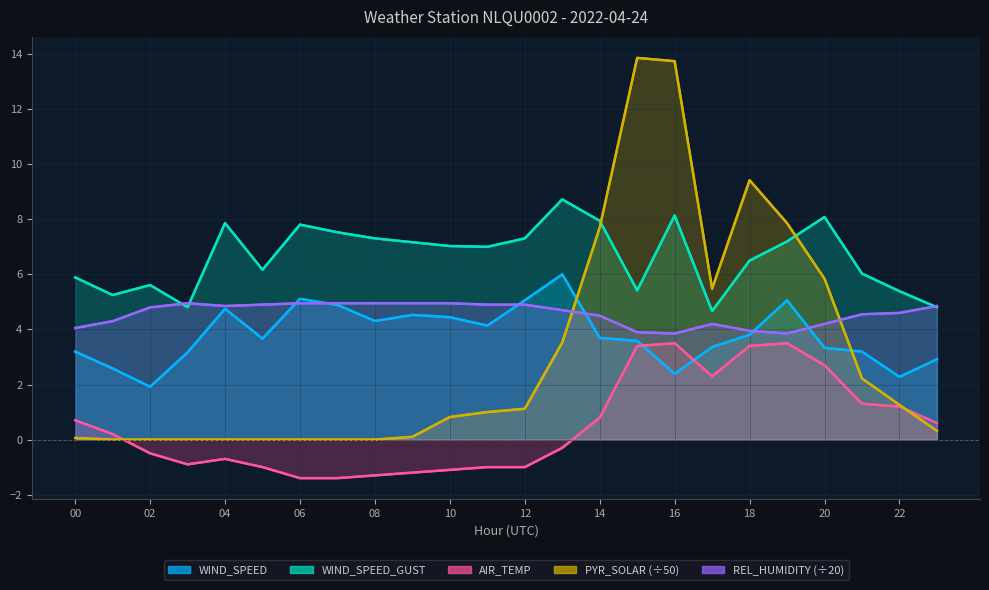

How many data points in REL_HUMIDITY (÷20) are above 4?

20